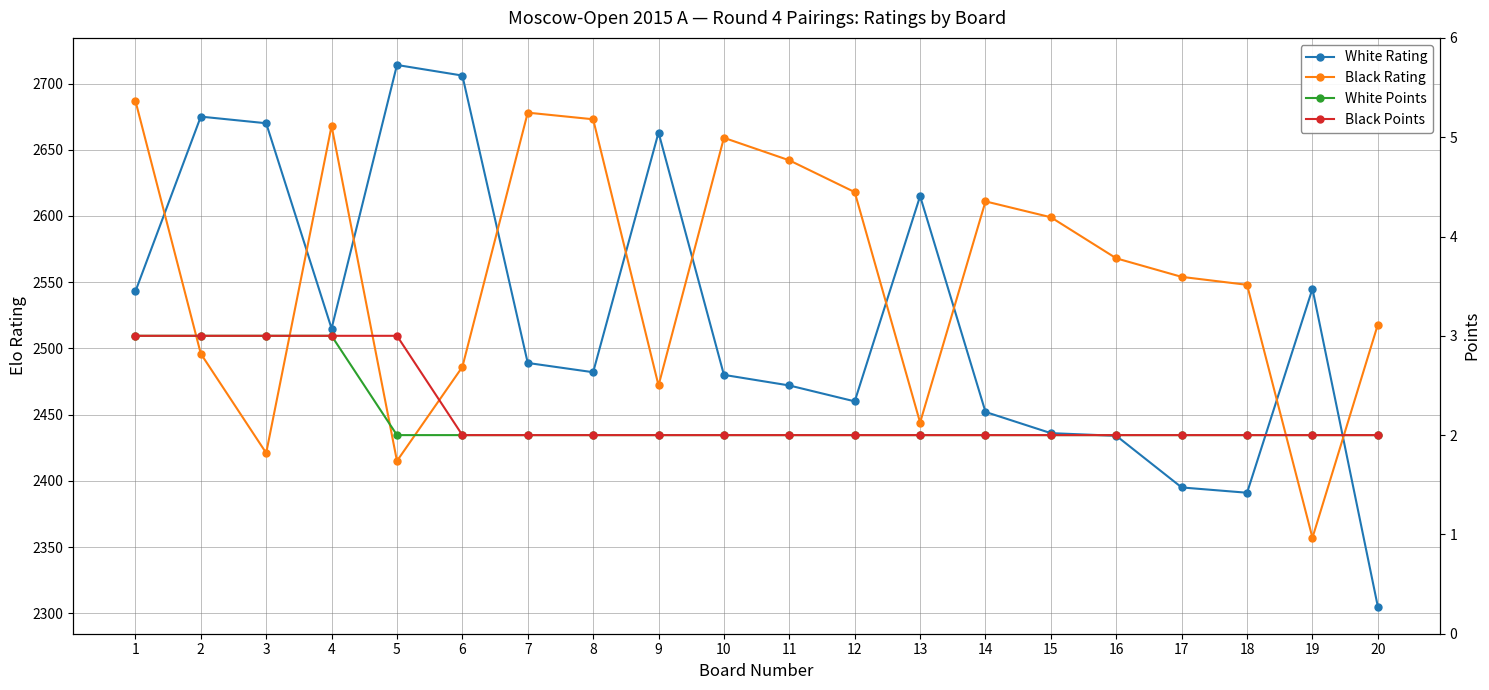

What is the lowest value of the White Rating series?

2305